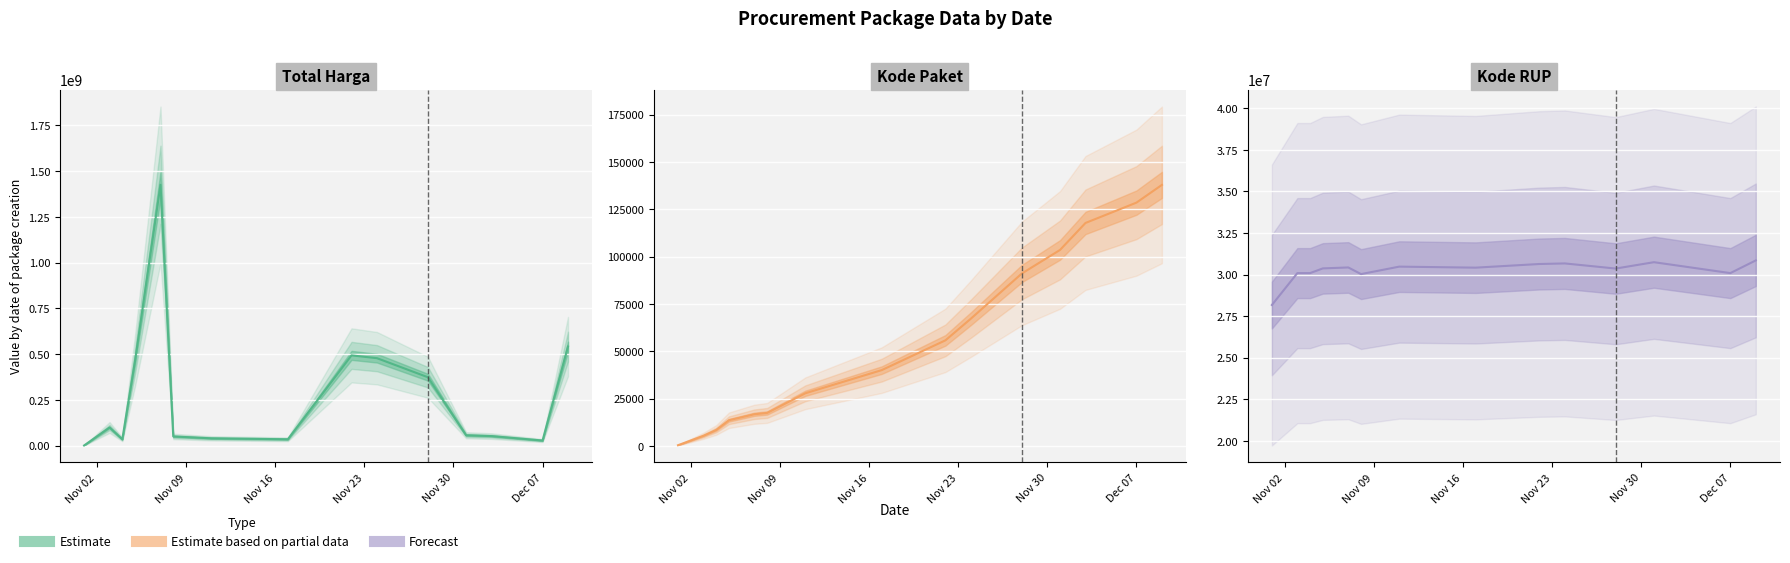

Reading left to right, list all the values displayed in this chart.

Total Harga (central): 333600	98772570	34000000	464002100	1425867900	49730040	39440000	34292000	493000000	477600000	373404000	56152800	51601000	27412000	541071000
Kode Paket (central): 464	5449	8530	13652	16823	17509	27891	40112	55826	67279	91101	103541	117783	128516	137876
Kode RUP (central): 28171087	30089034	30089034	30372232	30428912	30029068	30478474	30416731	30636058	30670893	30363247	30745112	30527421	30089034	30852642